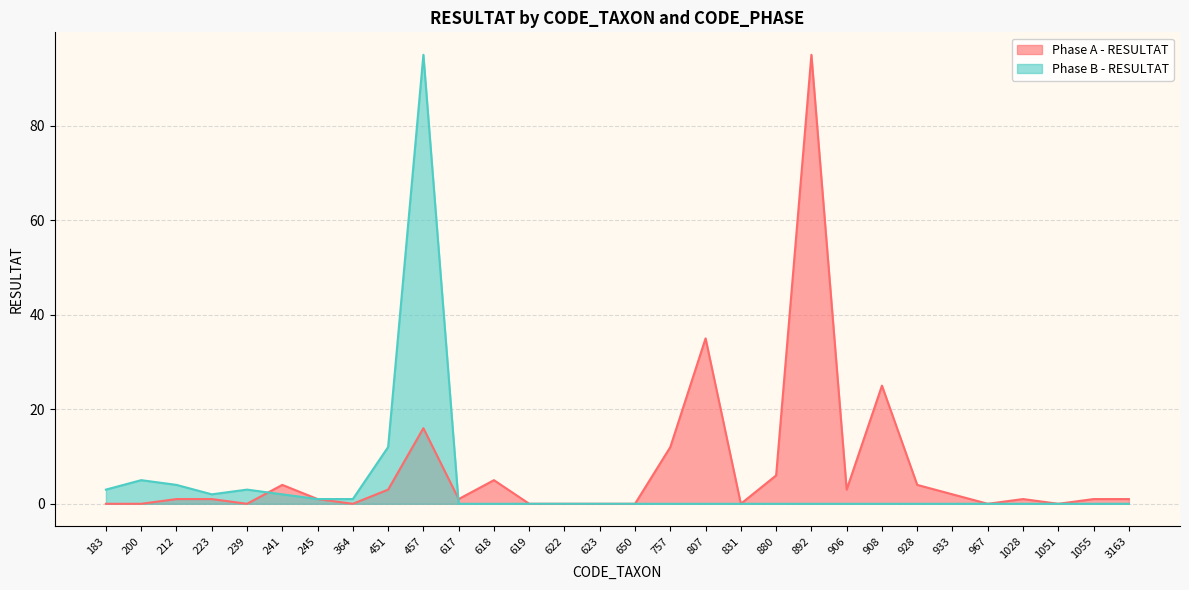

The Phase A - RESULTAT series shows 1 at 3163. True or false?

True